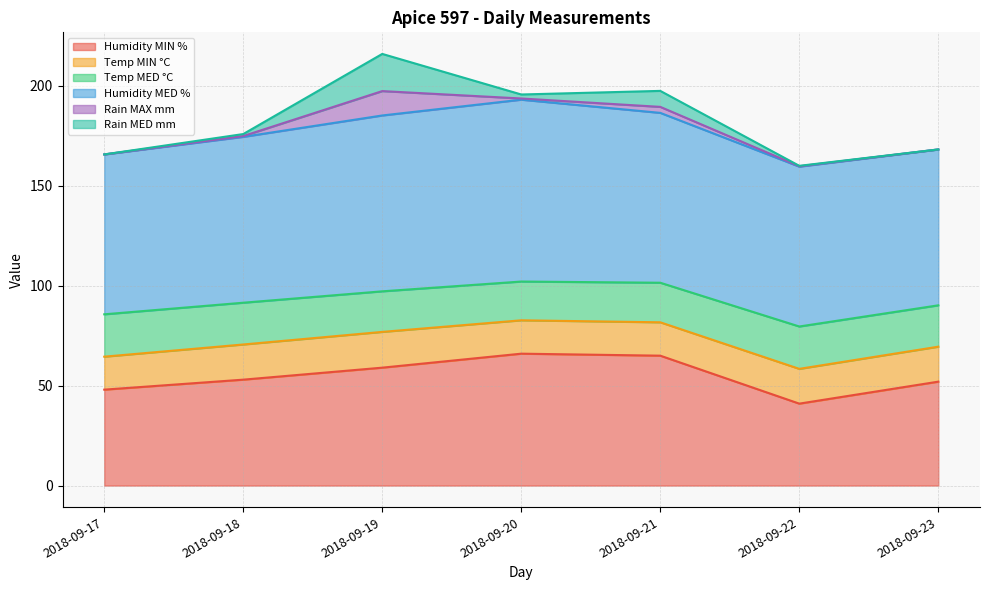

Where is the first local maximum for Temp MED °C?

2018-09-22